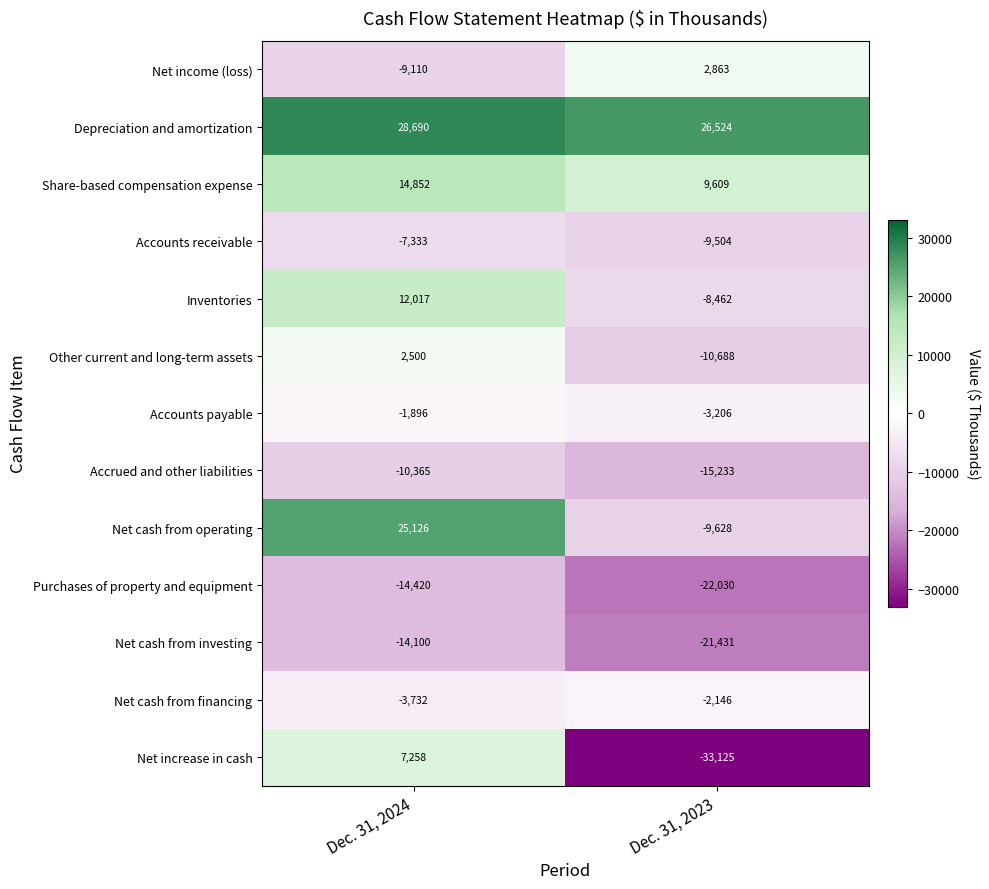

Which series has the largest total across all categories?

Depreciation and amortization